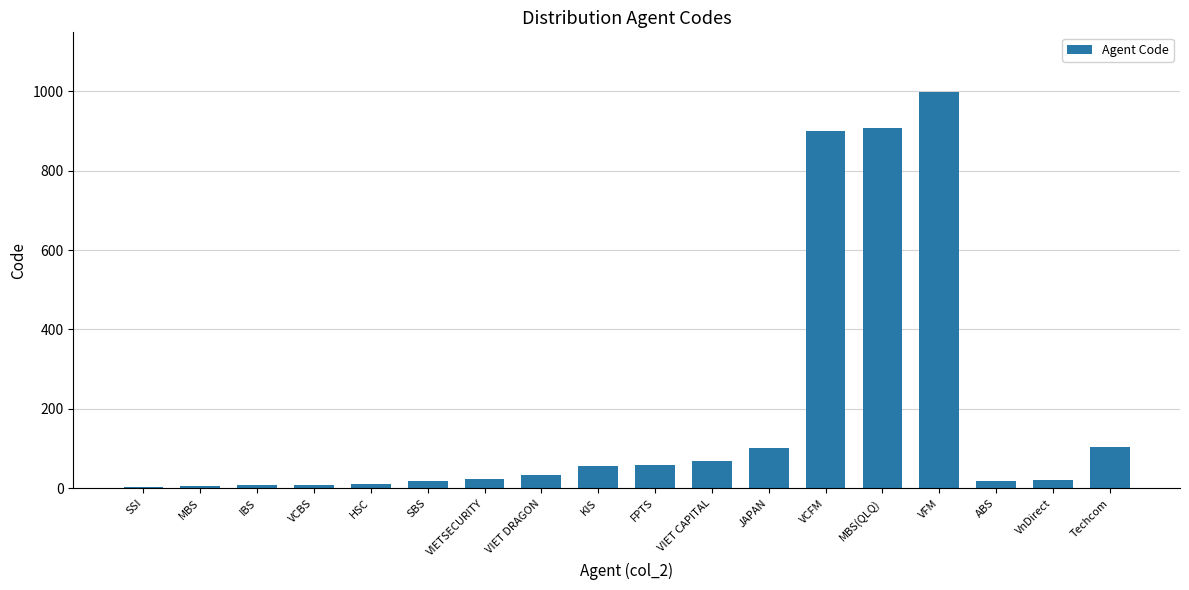

Read the value at VIETSECURITY.

23